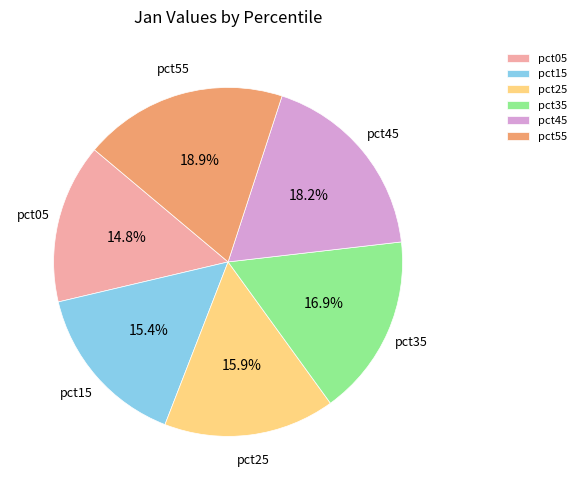

Which category has the biggest portion of the pie?

pct55